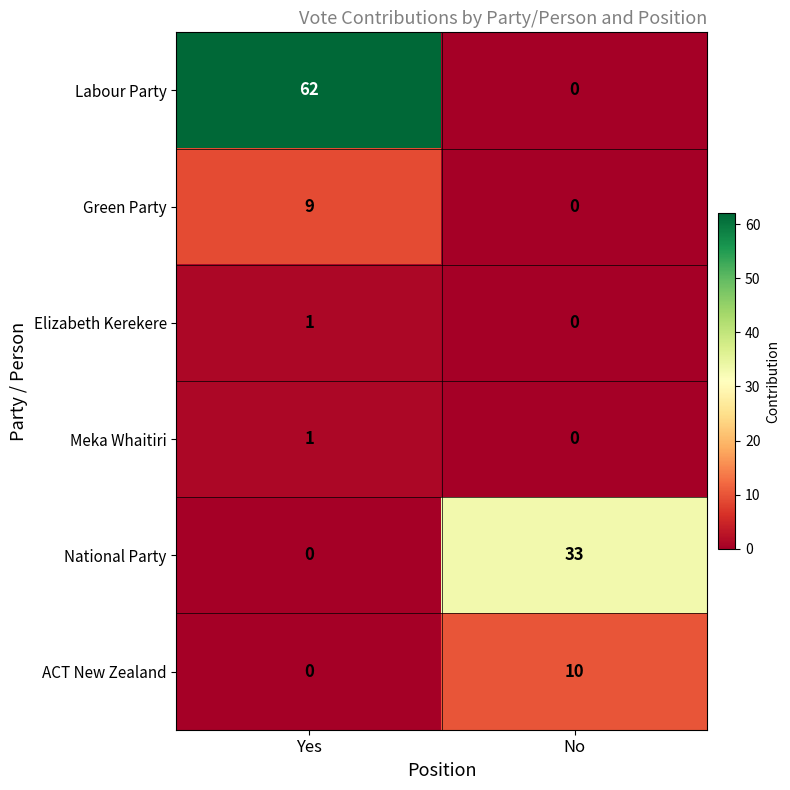

Which series has the largest total across all categories?

Labour Party